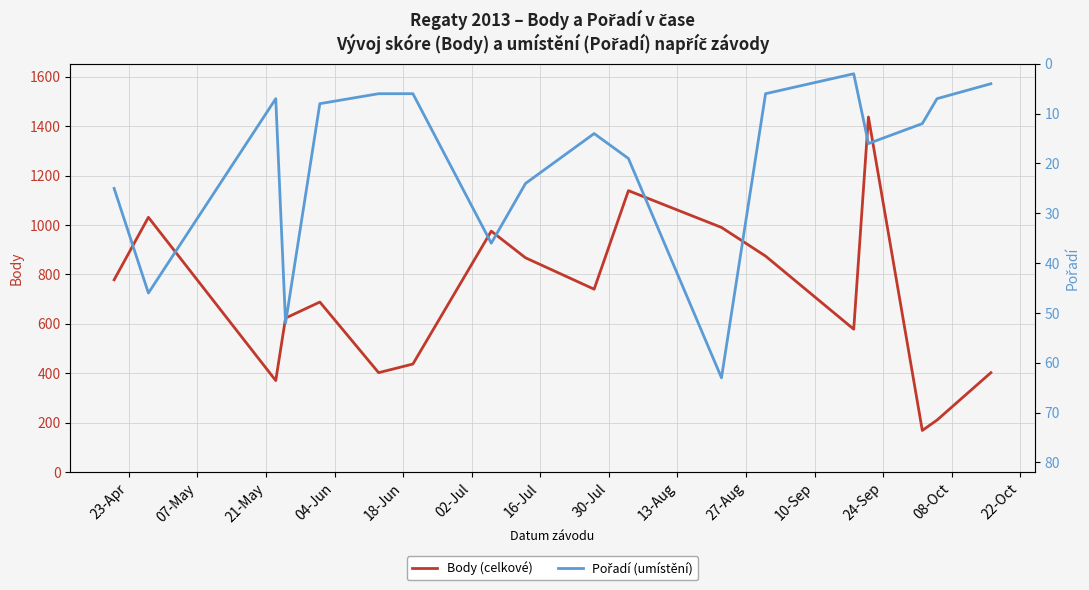

Where is the first local minimum for Body (celkové)?

21-May